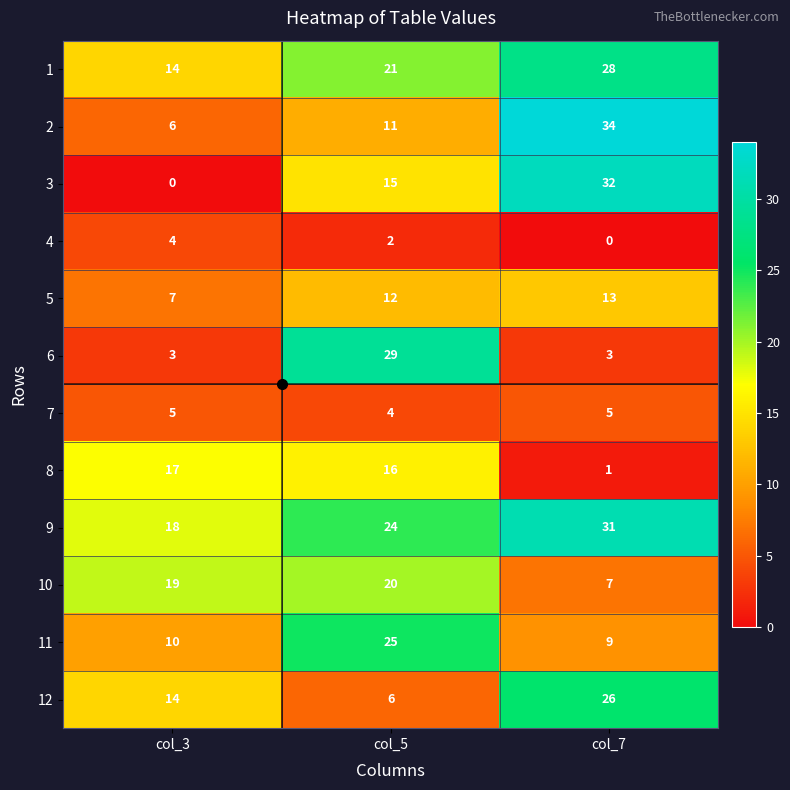

Which series changed the most between col_3 and col_7?

3